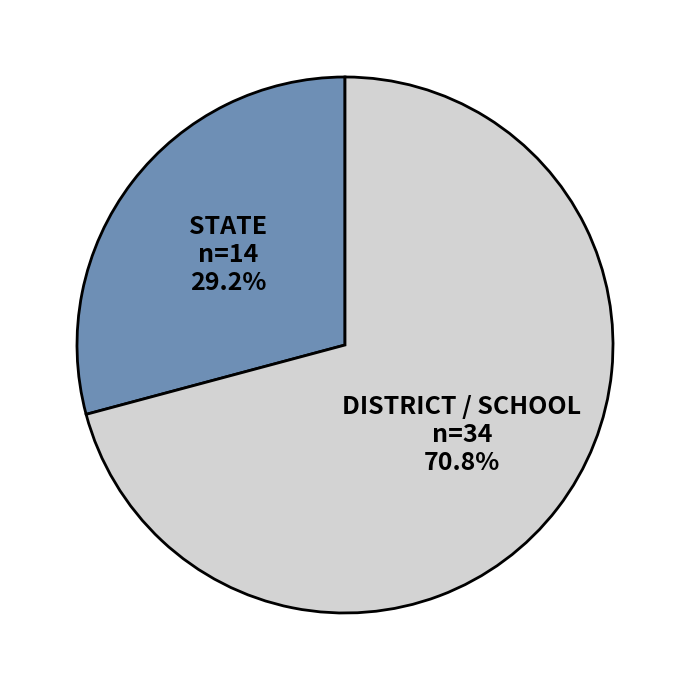

Rank the categories by value from lowest to highest.

STATE, DISTRICT / SCHOOL